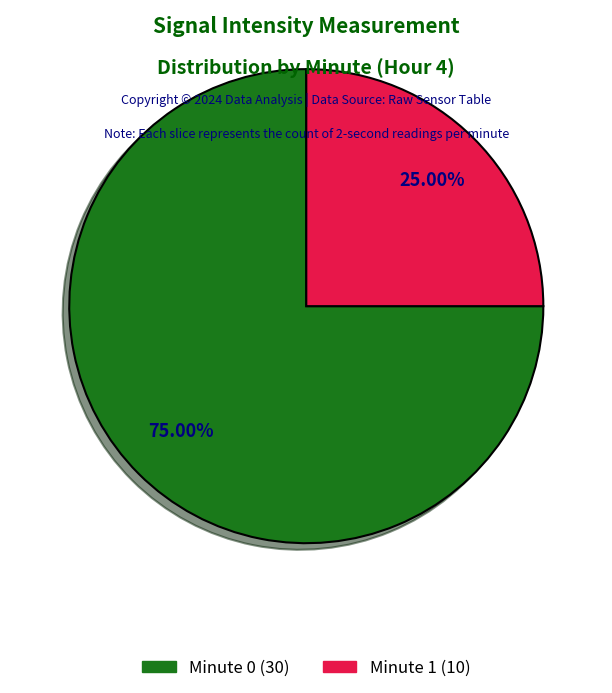

Does any single category account for the majority?

Yes